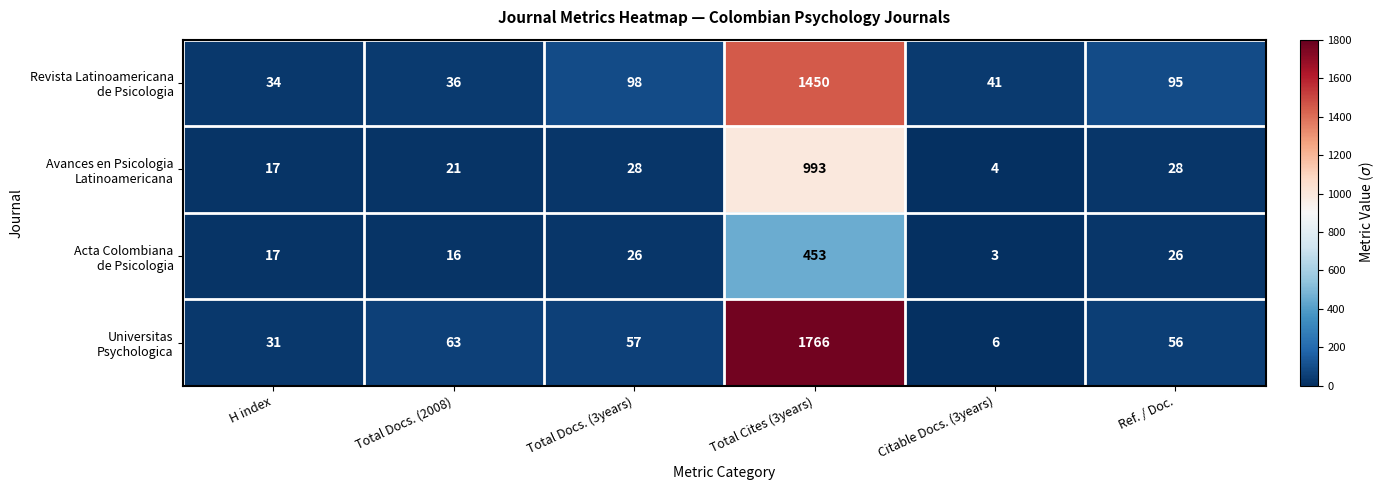

At which category is the sum across all series the highest?

Total Cites (3years)